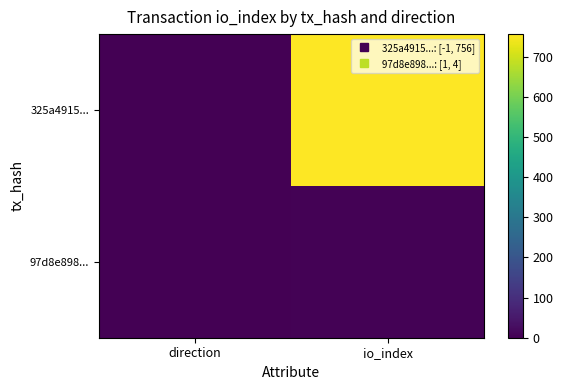

Which category has the lowest value across all series?

direction